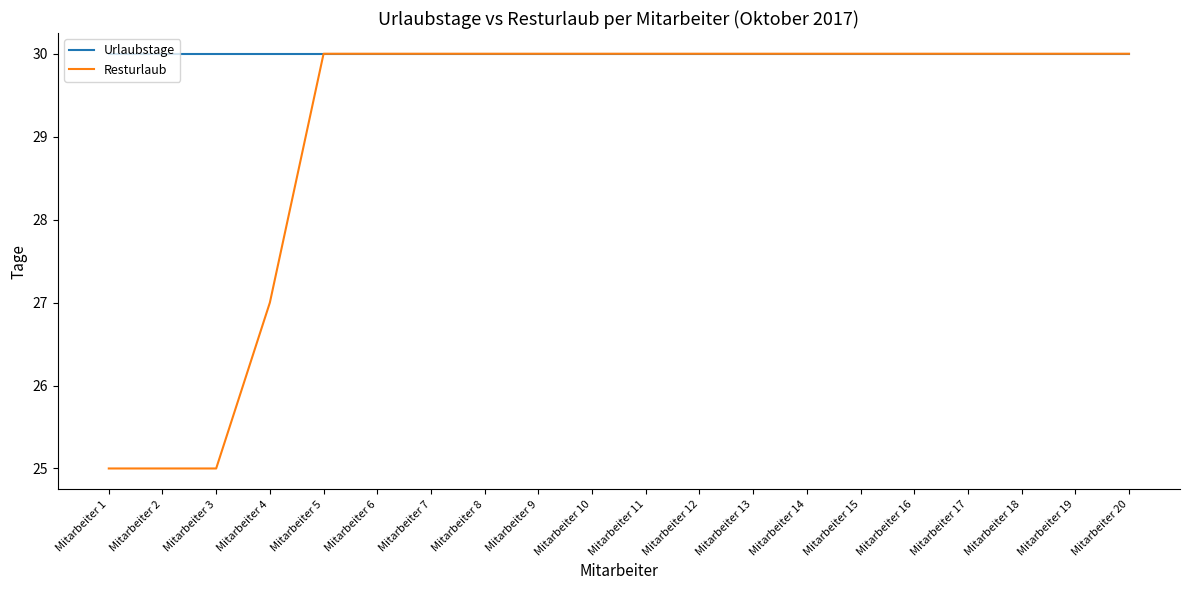

Is it true that Urlaubstage equals 42 at Mitarbeiter 5?

False